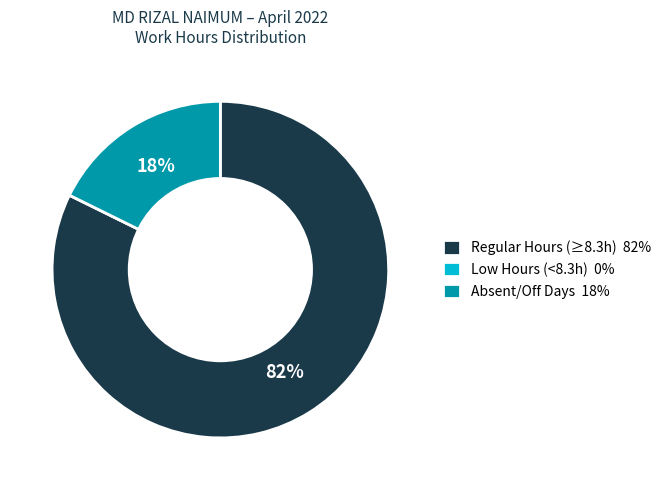

To the nearest percent, what percentage of the pie is Absent/Off Days 18%?

18%